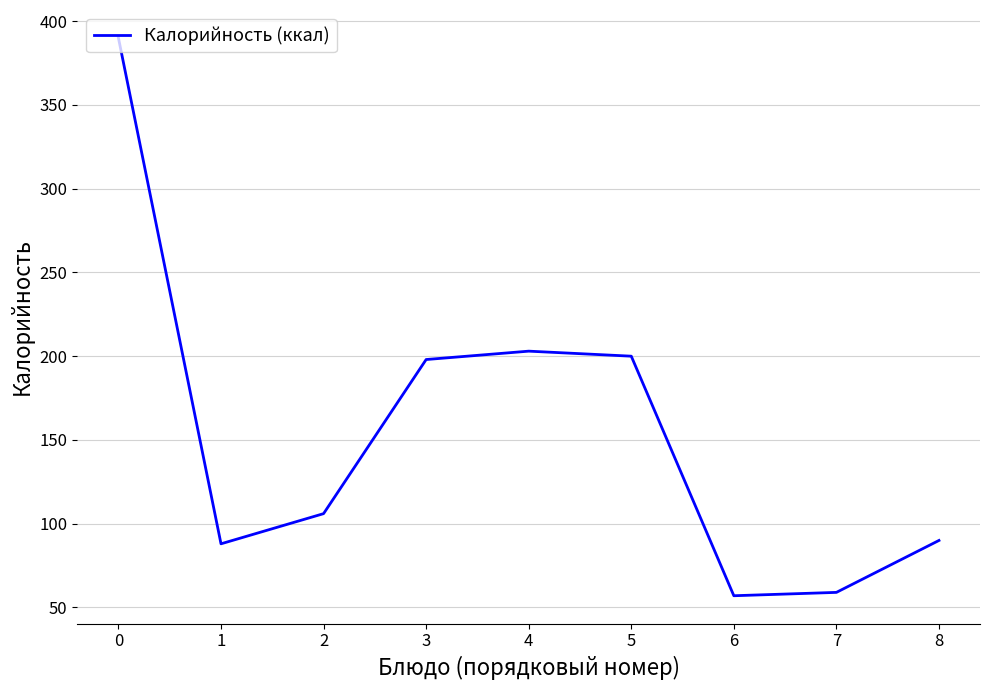

The value at 3 is 48. True or false?

False